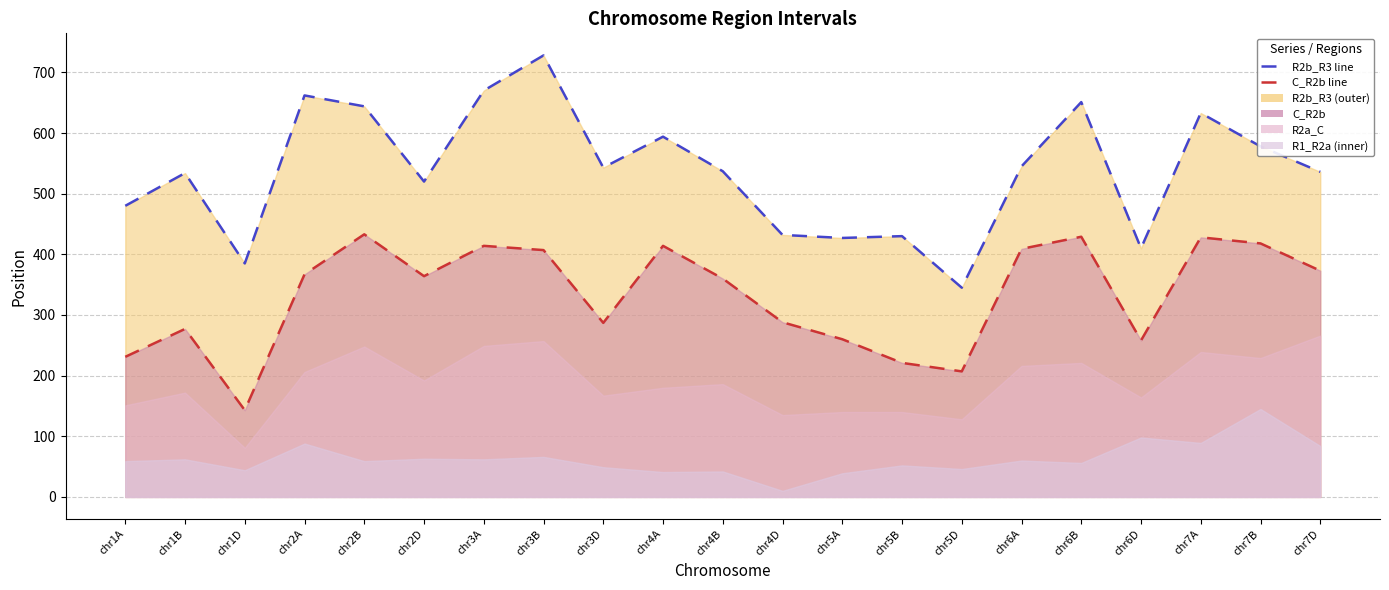

The value of R2b_R3 line at chr2B is 644. True or false?

True